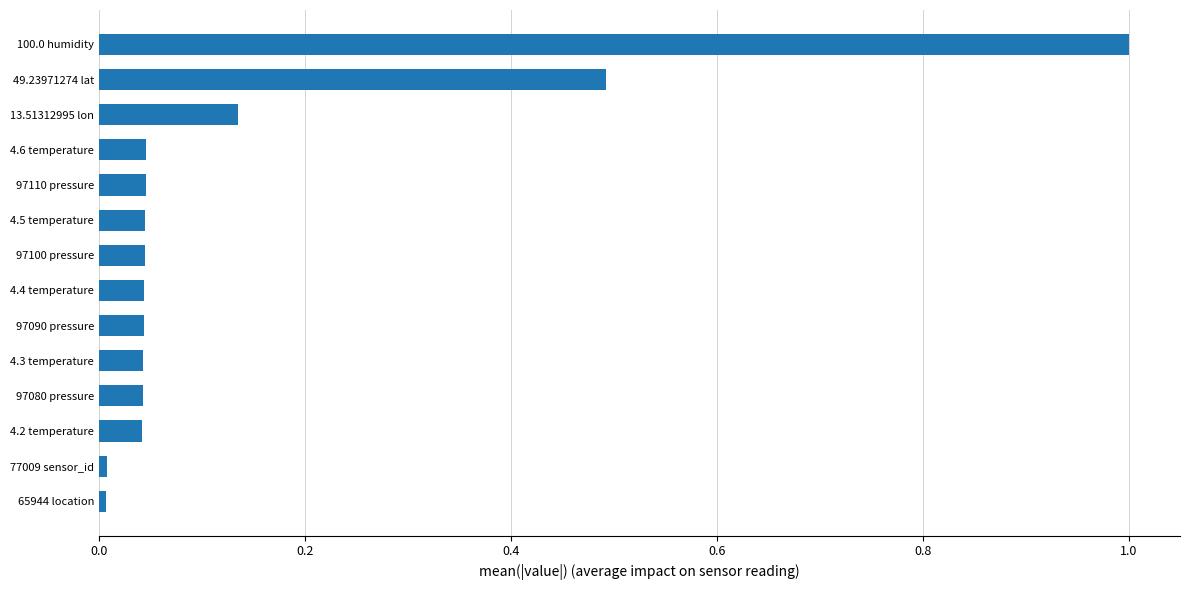

True or false: the data shows 0.5 at 49.23971274 lat.

True